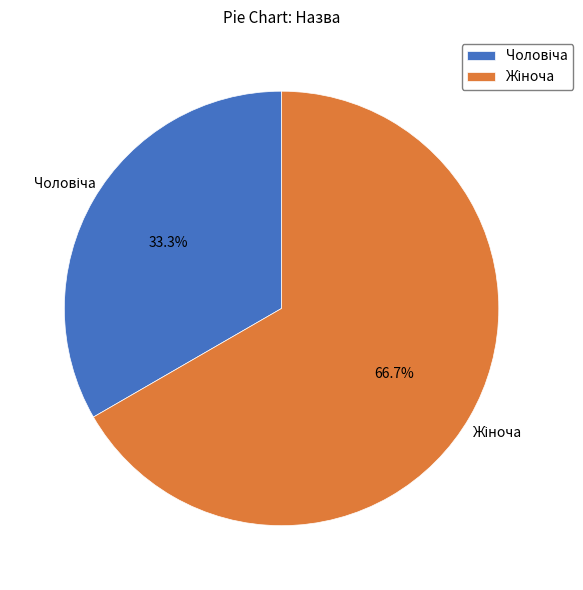

To the nearest percent, what is the average slice percentage?

50%